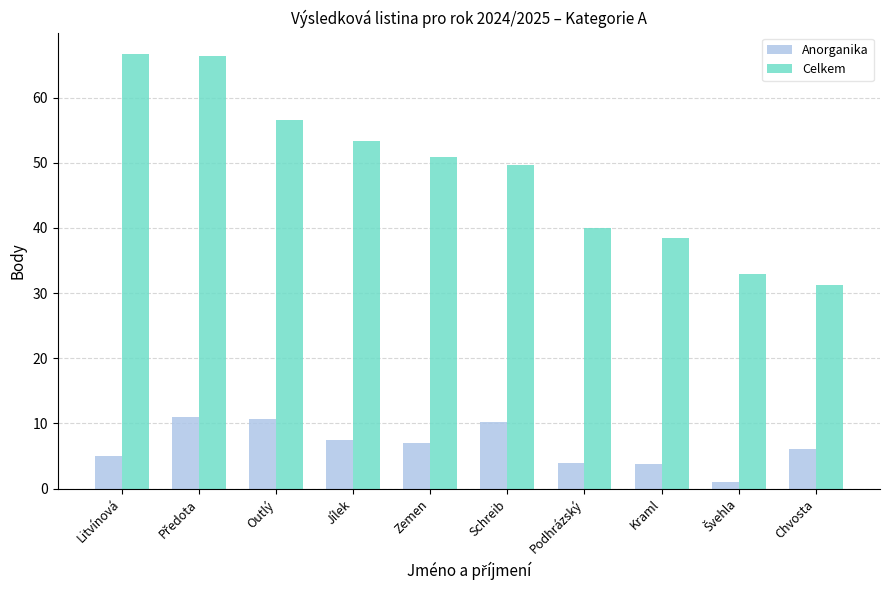

What is the average value of the Anorganika series?

6.6